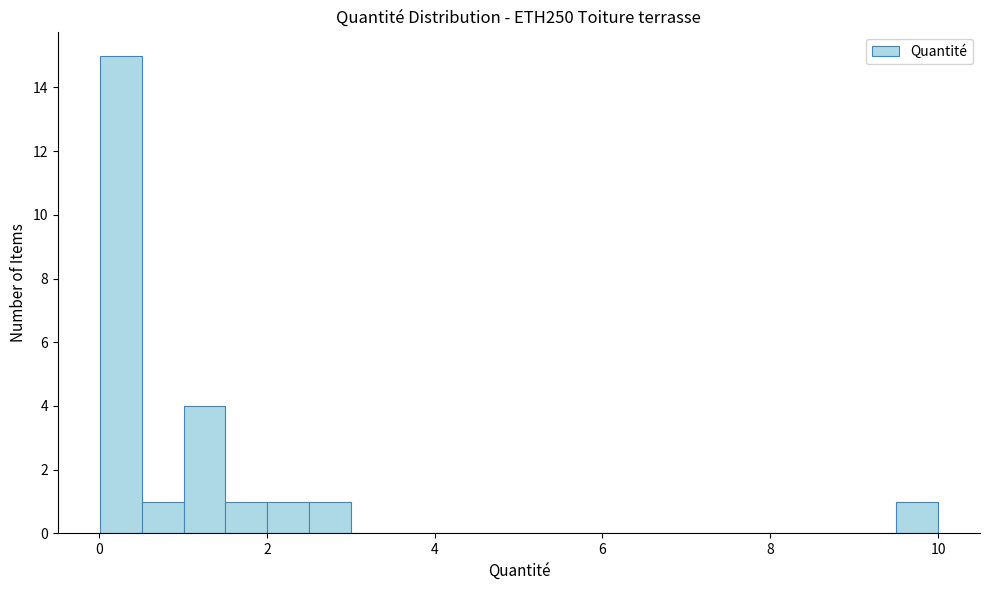

Around what value on the x-axis is the tallest bar? Give the approximate position of its centre, as read against the axis.

0.2